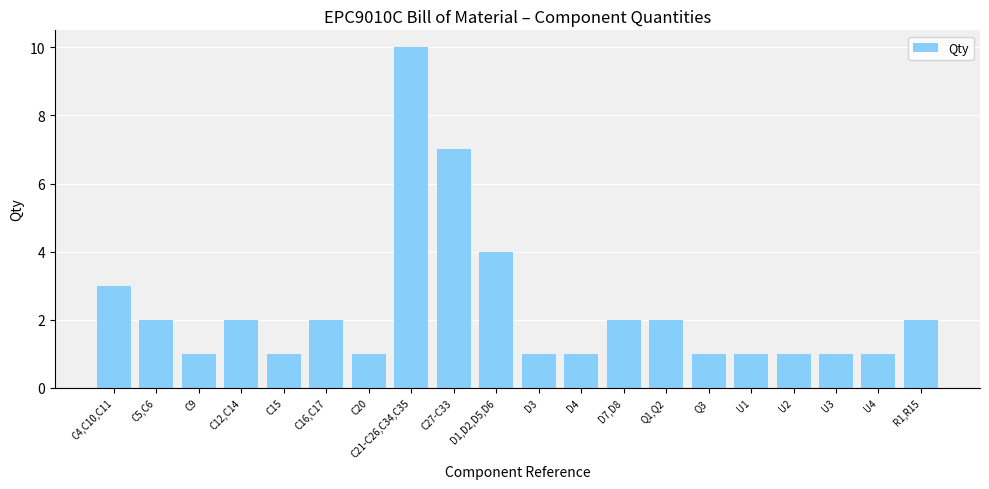

What is the difference between the values at U3 and C4,C10,C11?

2